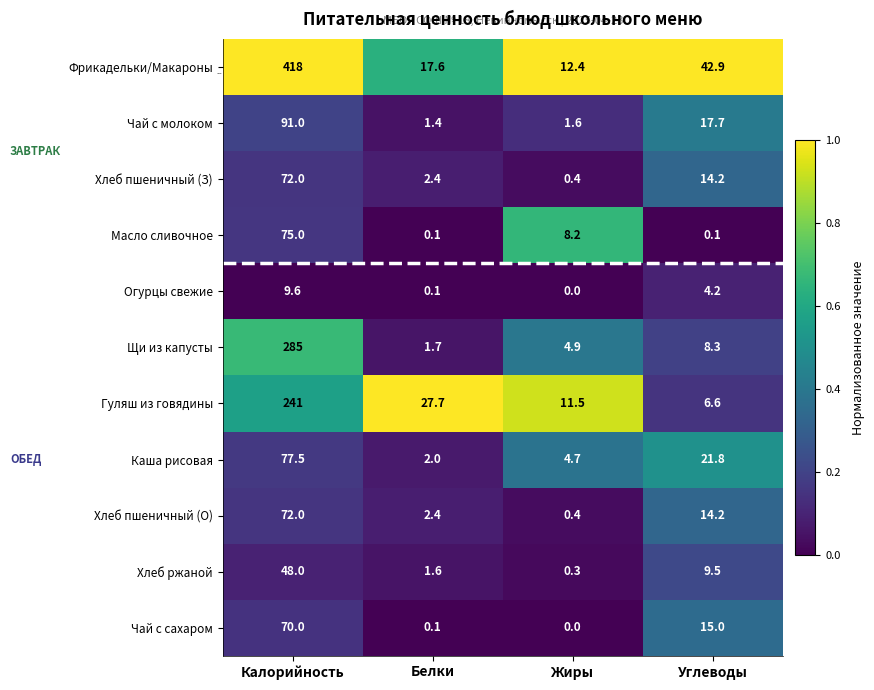

What is the highest value of the Чай с молоком series?

91.0